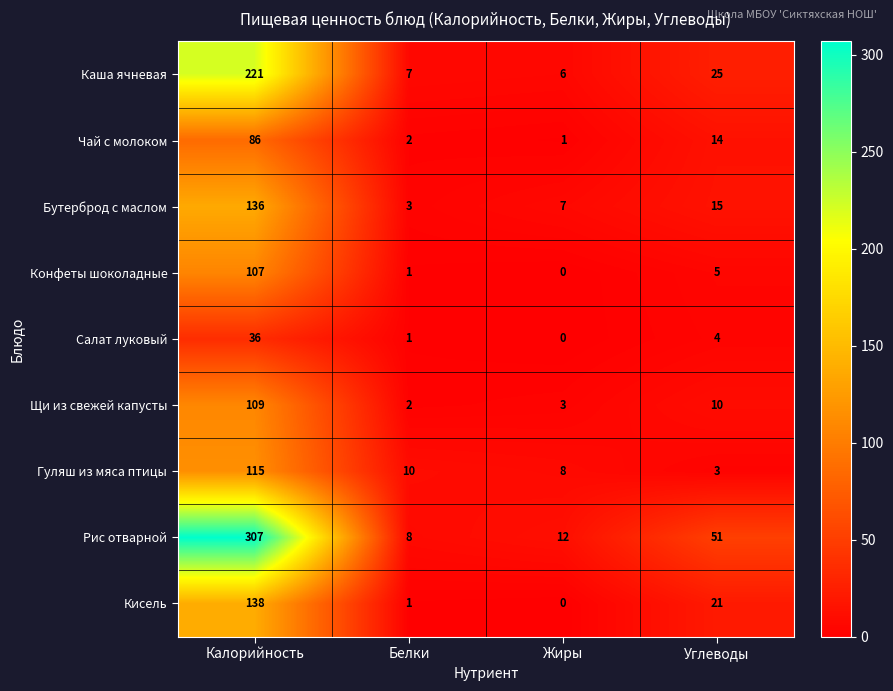

What is the maximum value shown in the chart?

307